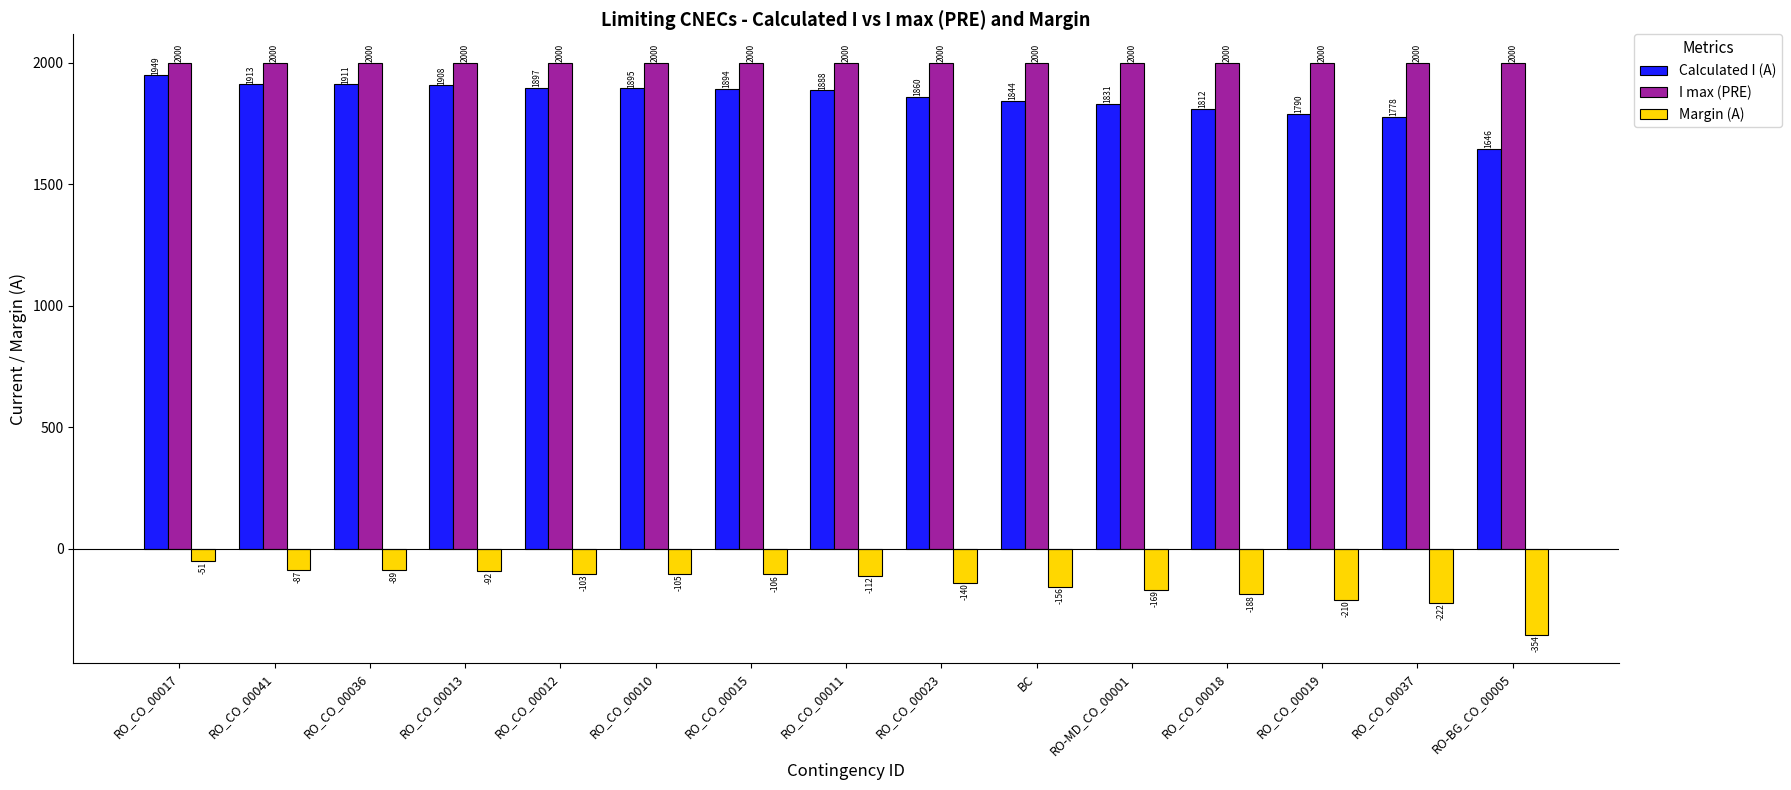

Where does the Calculated I (A) series first go above 1888?

RO_CO_00017